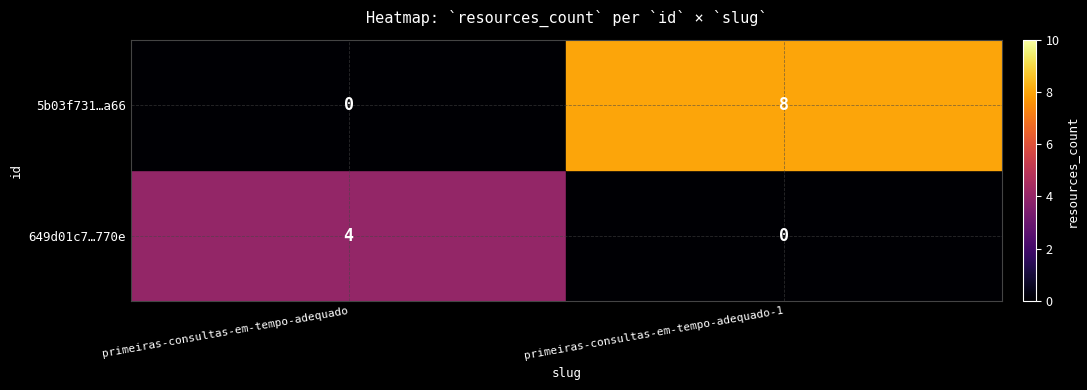

The 649d01c7…770e series shows 1 at primeiras-consultas-em-tempo-adequado-1. True or false?

False